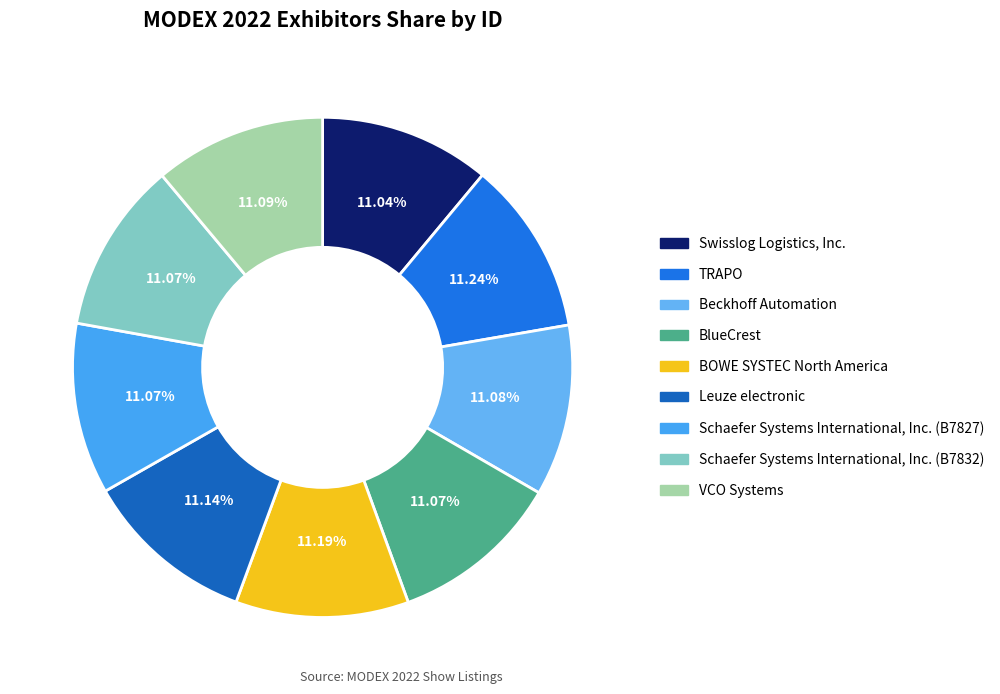

Rank the categories by value from highest to lowest.

TRAPO, BOWE SYSTEC North America, Leuze electronic, VCO Systems, Beckhoff Automation, Schaefer Systems International, Inc. (B7832), Schaefer Systems International, Inc. (B7827), BlueCrest, Swisslog Logistics, Inc.